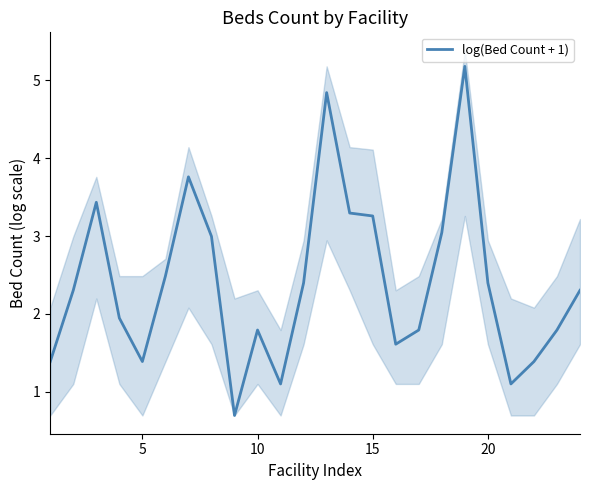

The value of log(Bed Count + 1) at 20 is 3.8. True or false?

False